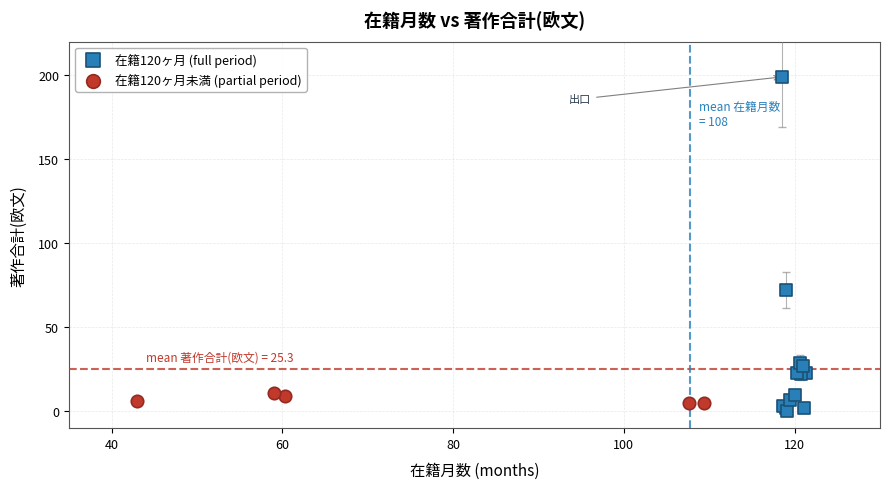

Which series contains the lowest Y value?

在籍120ヶ月 (full period)